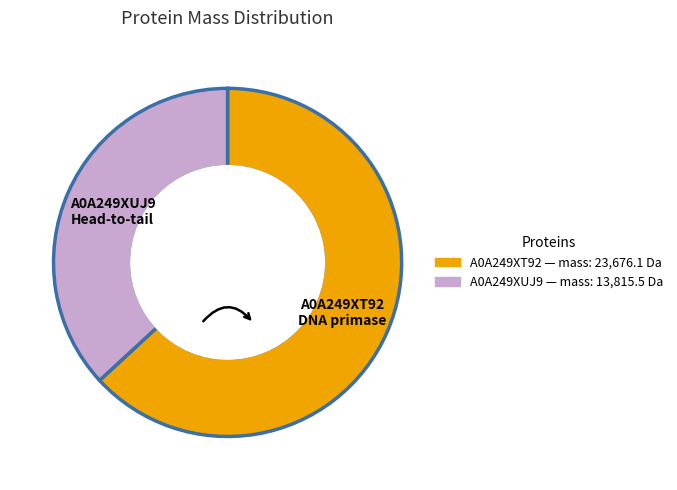

Rank the categories by value from highest to lowest.

A0A249XT92 DNA primase, A0A249XUJ9 Head-to-tail